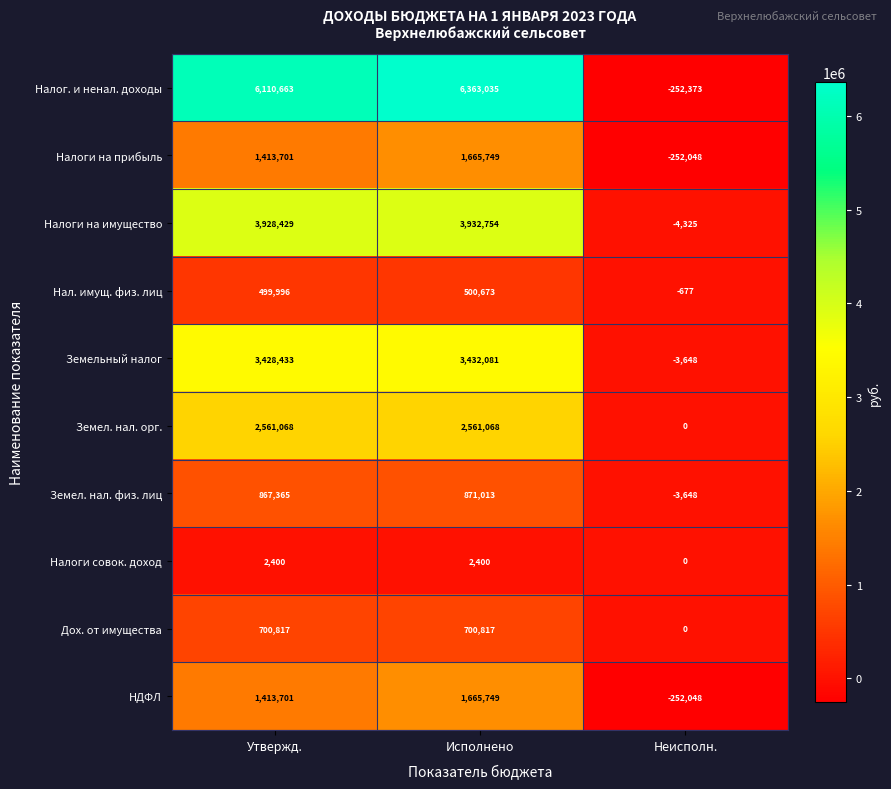

Is it true that НДФЛ equals 2223975 at Исполнено?

False